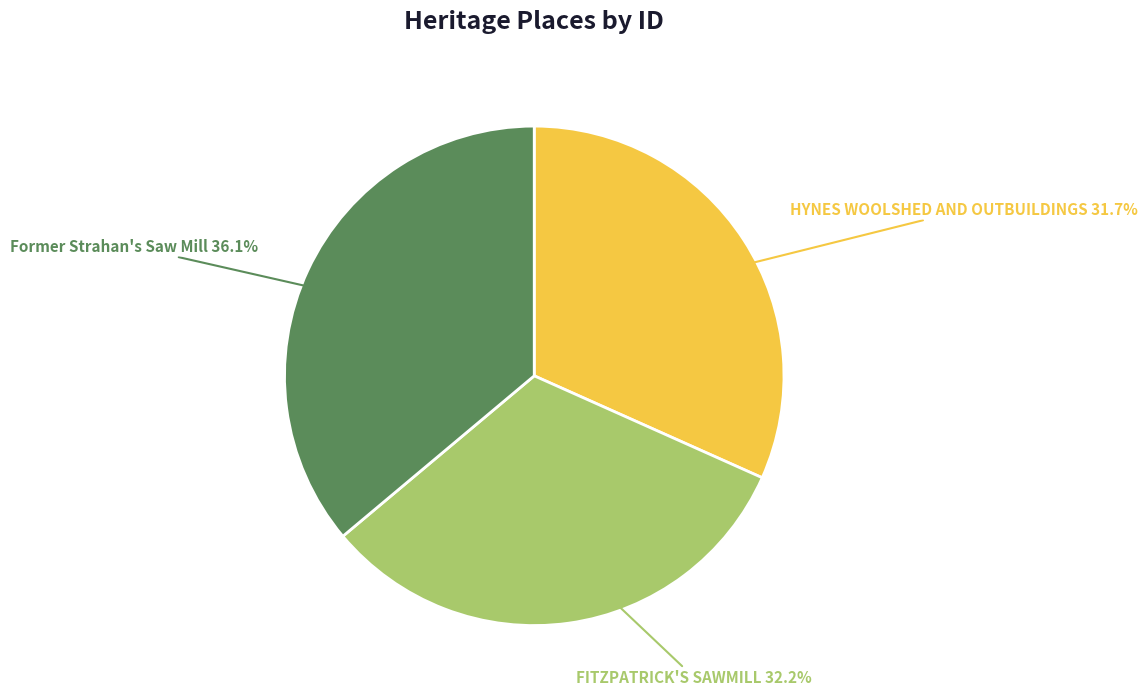

Does any single category account for the majority?

No